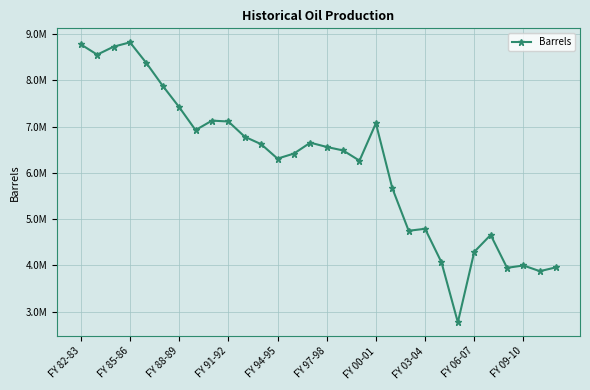

Does the chart have visible grid lines?

Yes